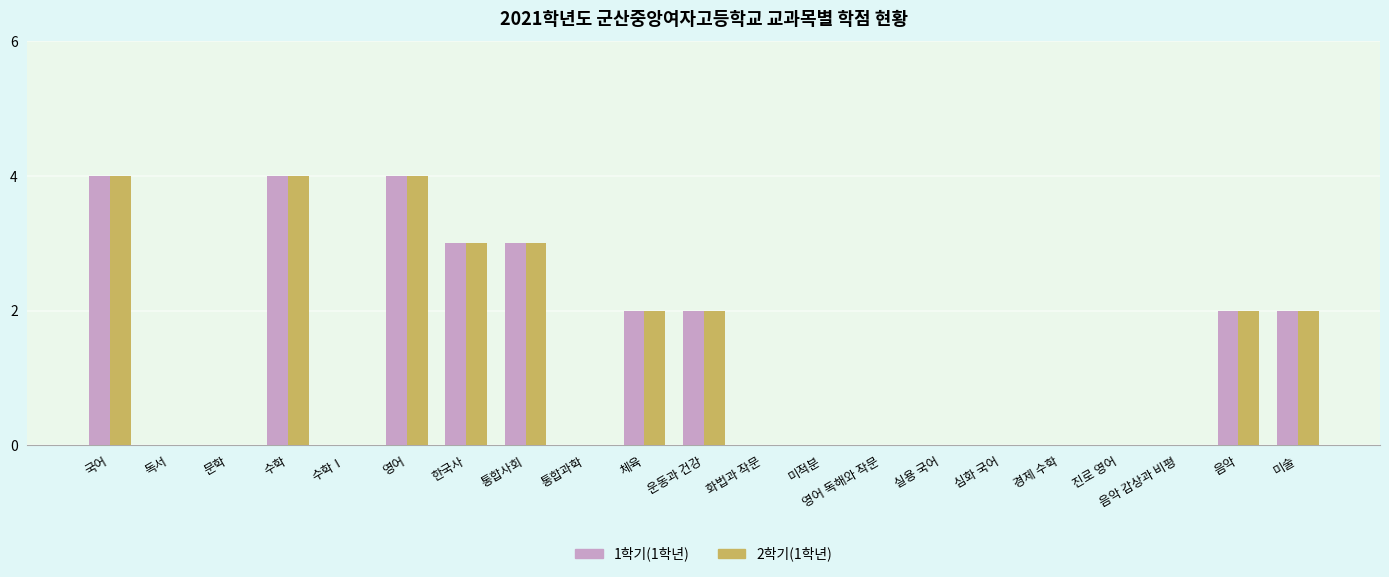

What is the sum of the 1학기(1학년) values at 수학 and 국어?

8